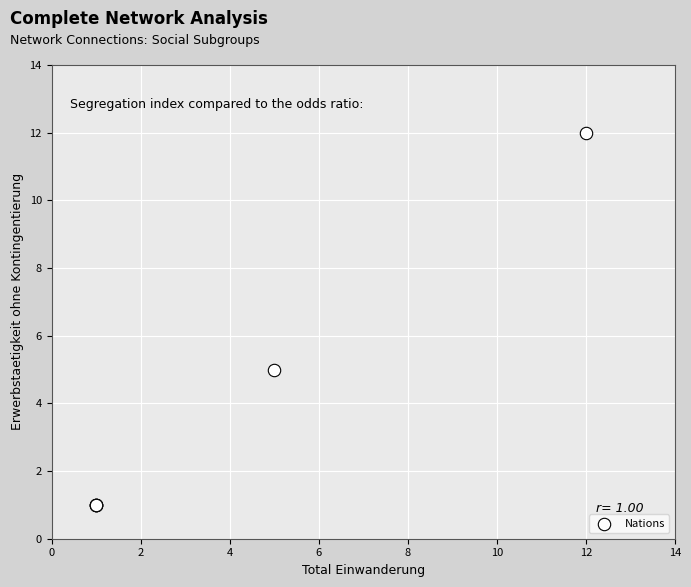

What Y value in the scatter plot is closest to 6?

5